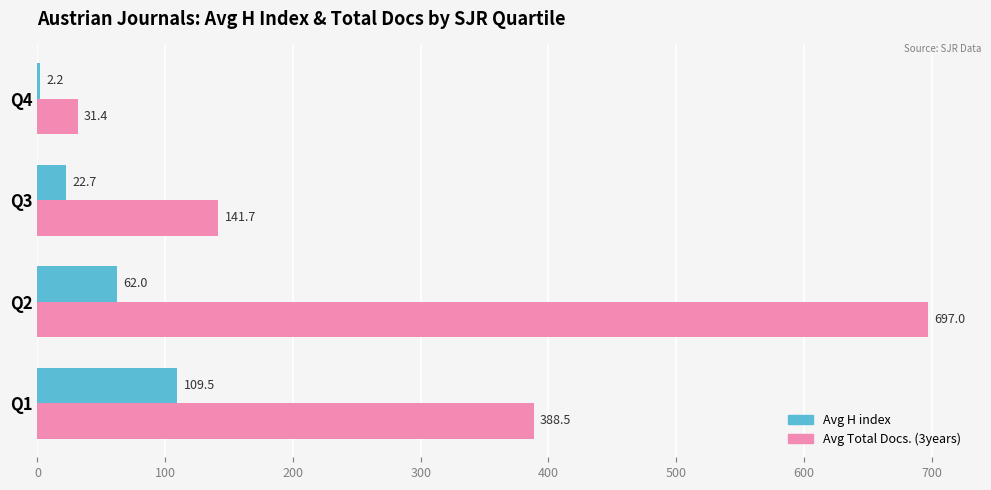

Is the value of Avg H index at Q2 greater than the value of Avg Total Docs. (3years) at Q4?

Yes